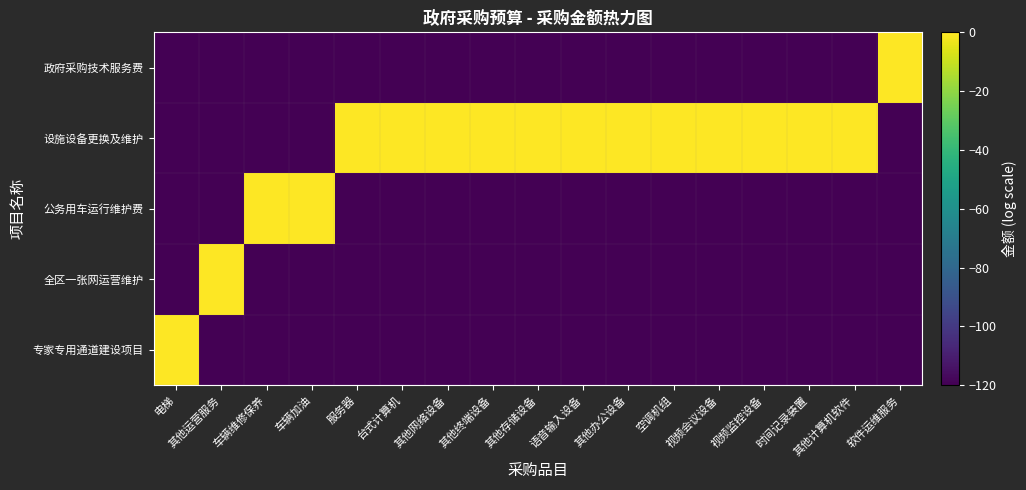

Between 时间记录装置 and 软件运维服务, which is larger?

时间记录装置